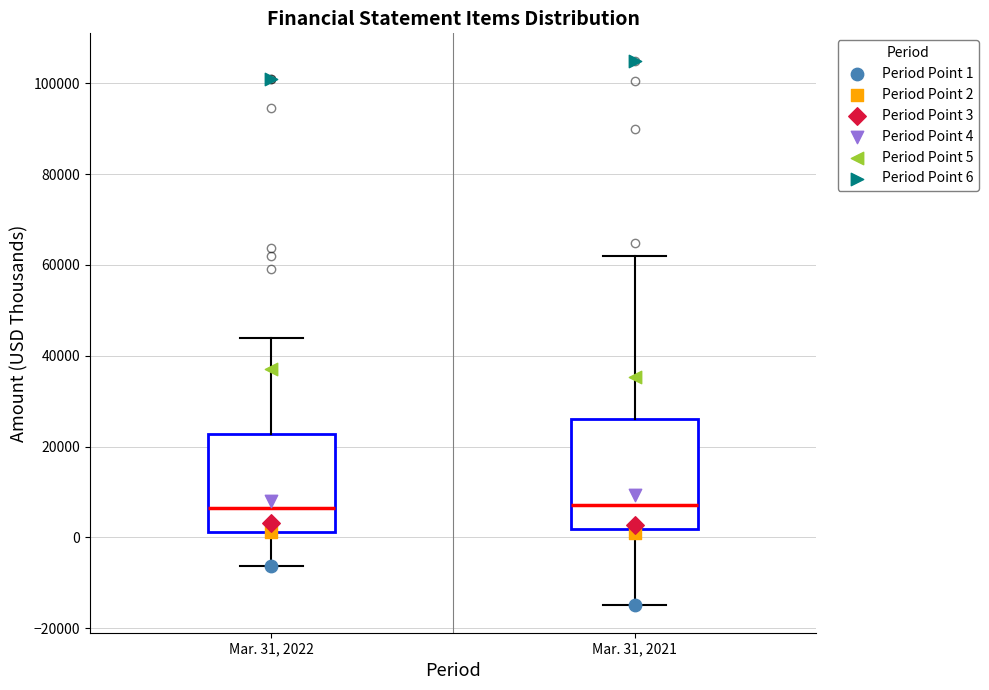

Reading left to right, read every box against the y-axis: the position of its median line, the range the box covers, and the ends of its whiskers. The values are not printed on the chart, so give them approximately, as read against the axis.

Mar. 31, 2022: median 6000, box 2000 to 22000, whiskers -6000 to 44000
Mar. 31, 2021: median 8000, box 2000 to 26000, whiskers -16000 to 62000